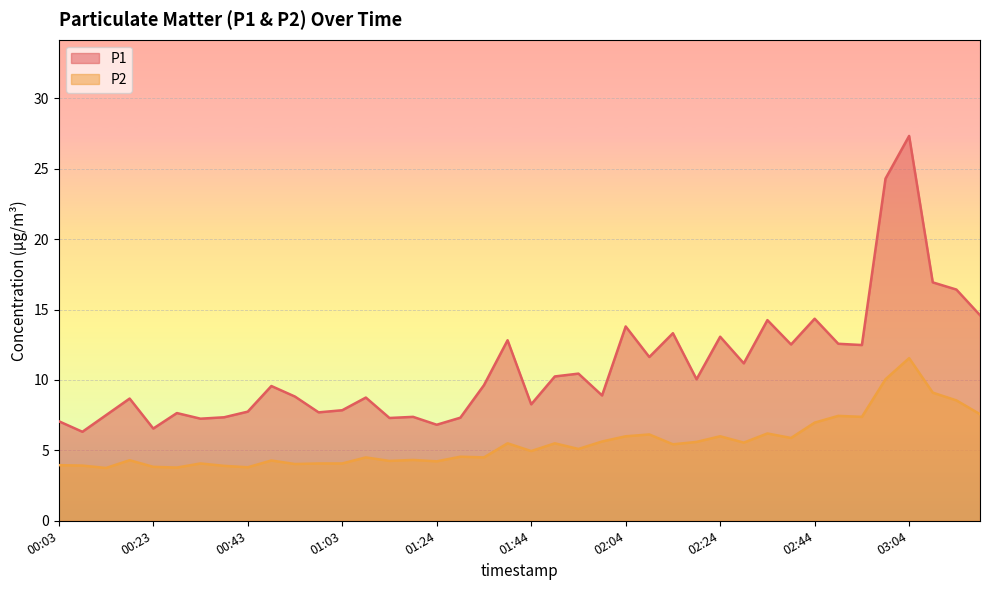

How many interior local valleys does the P2 series have?

13